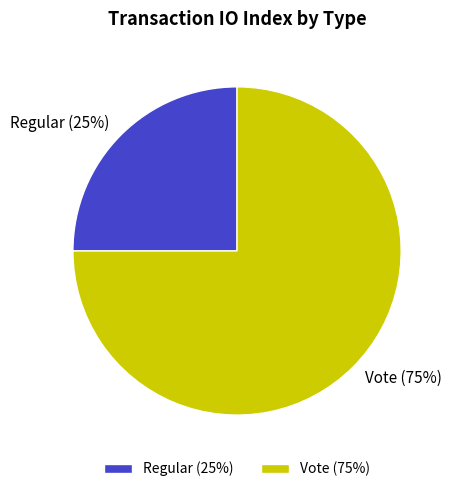

Do Vote (75%) and Regular (25%) together represent more than half of the pie?

Yes